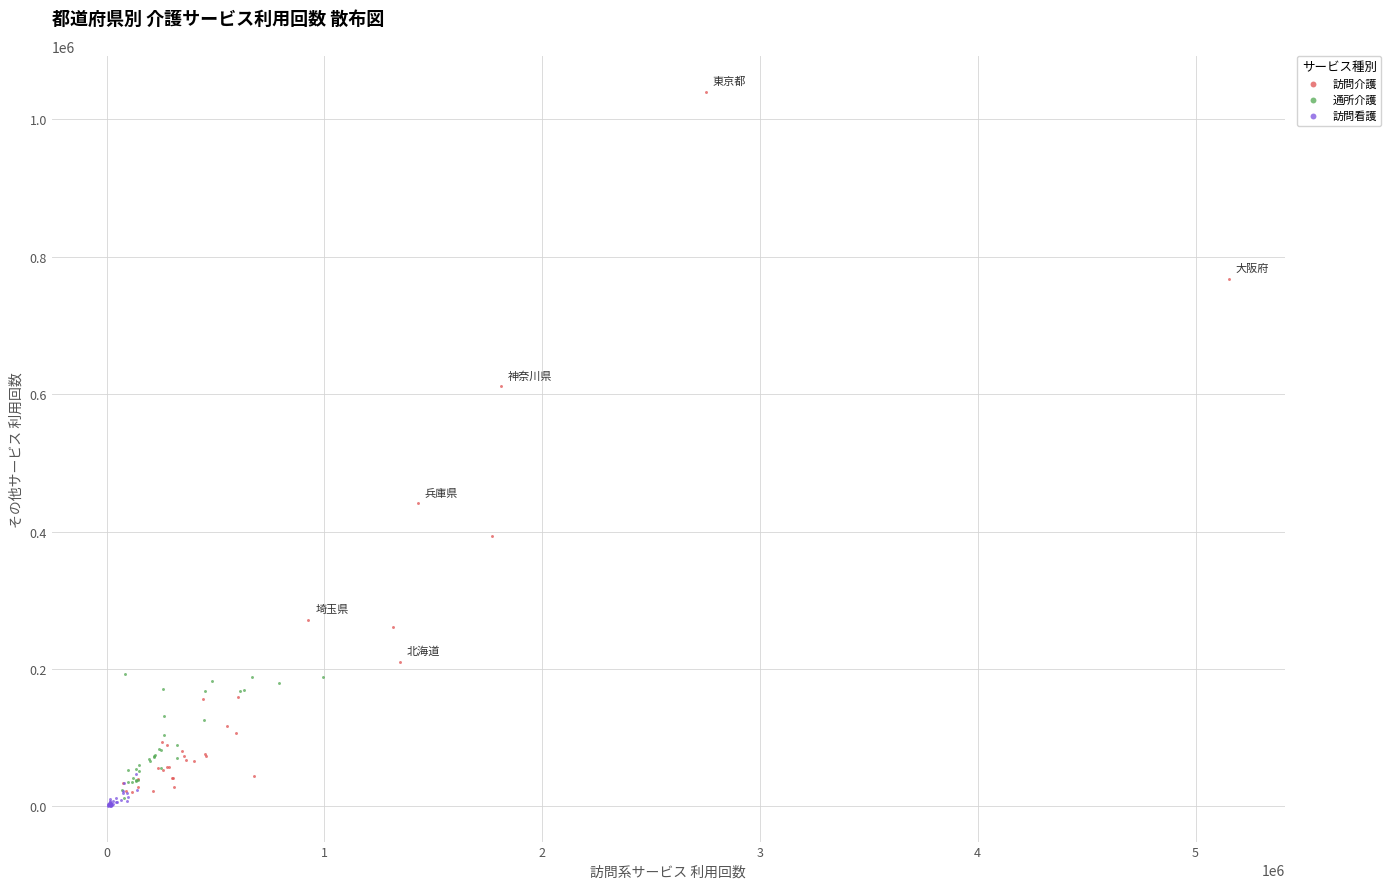

Which series contains the highest Y value?

訪問介護